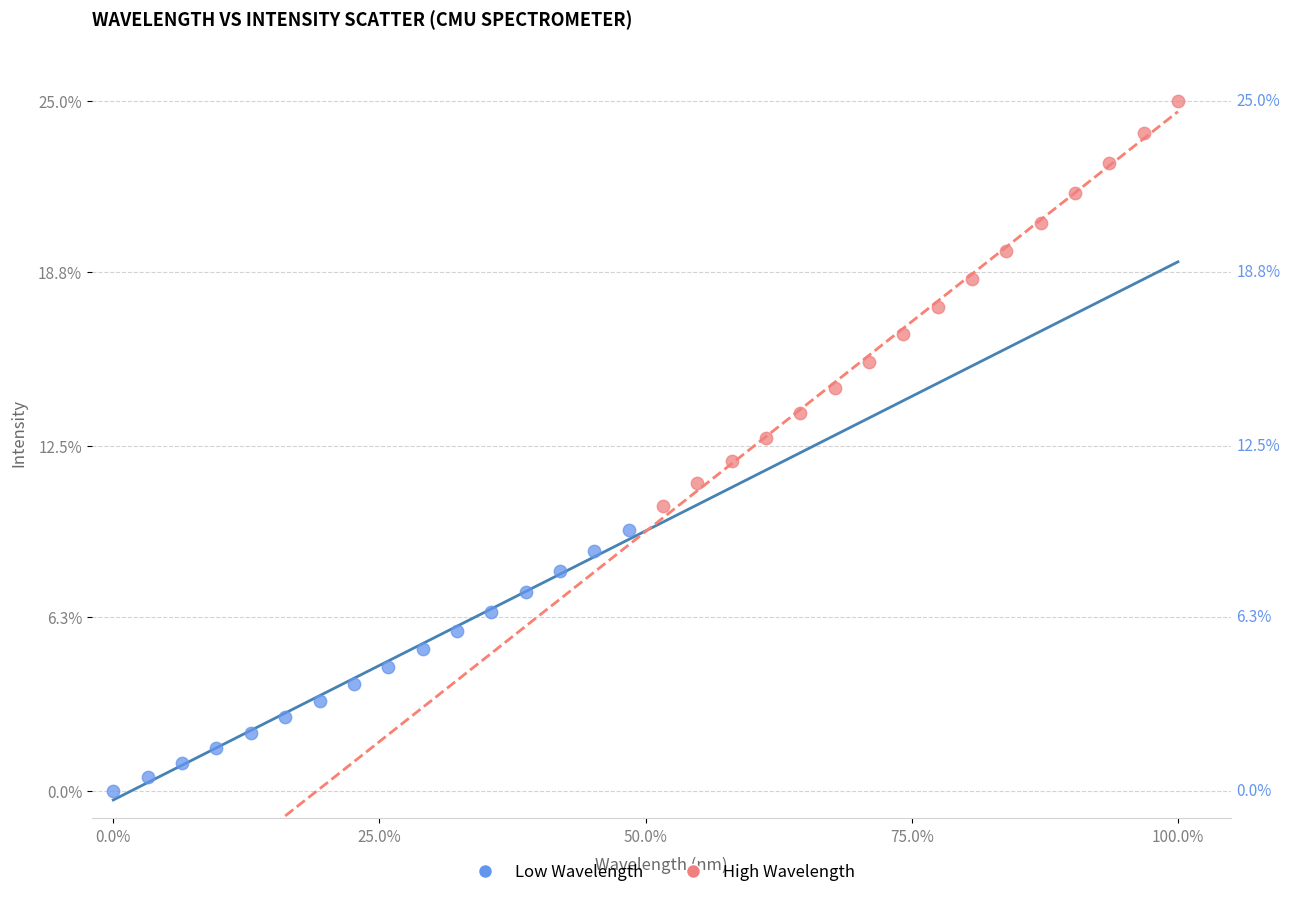

Which series reaches the minimum Y coordinate?

Low Wavelength